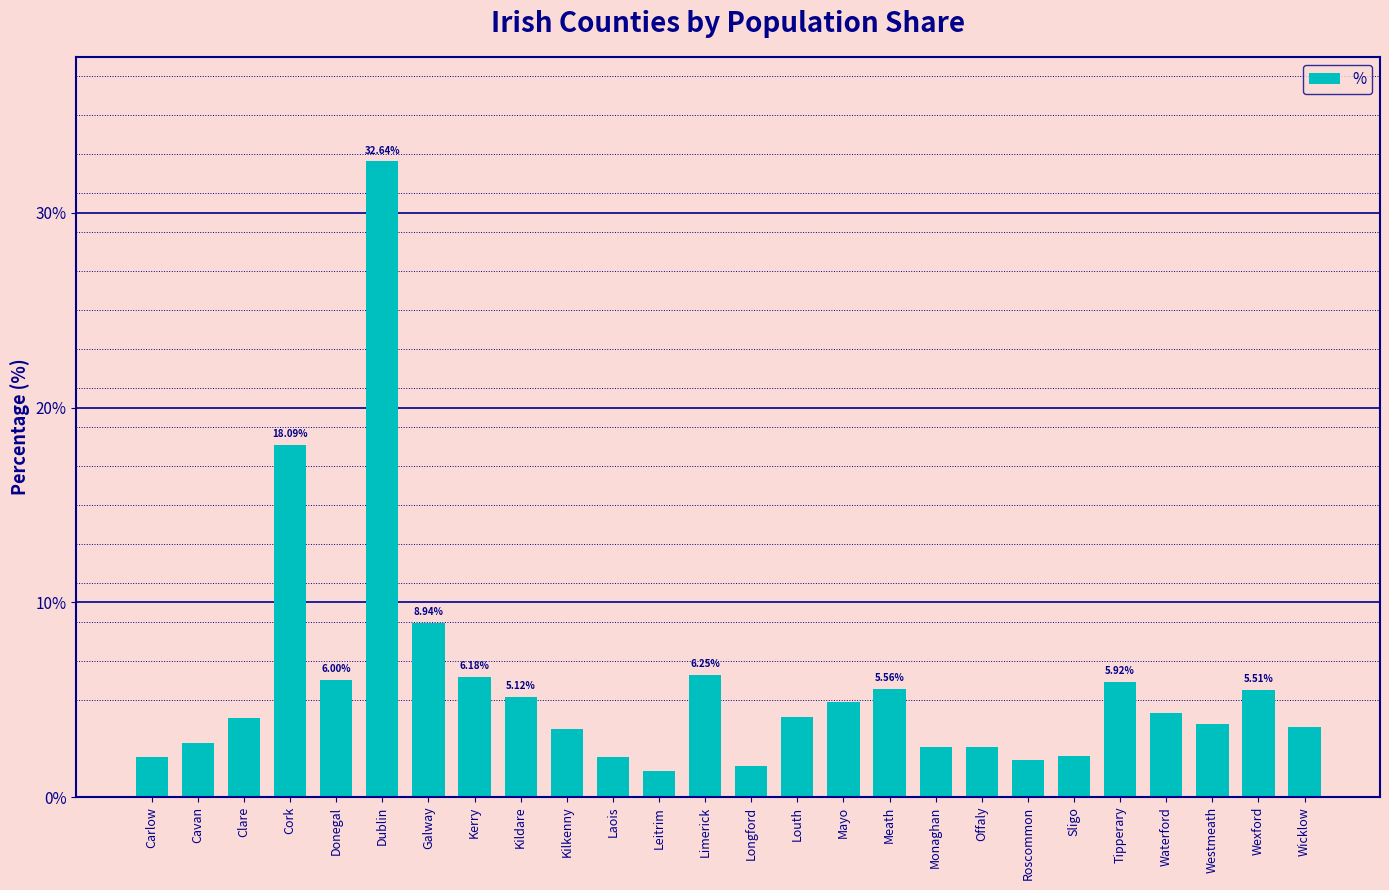

What is the average value?

5.7